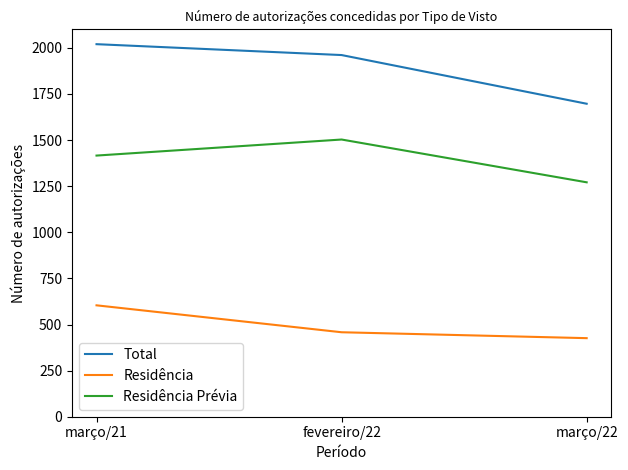

At which label is Total closest to 1858?

fevereiro/22